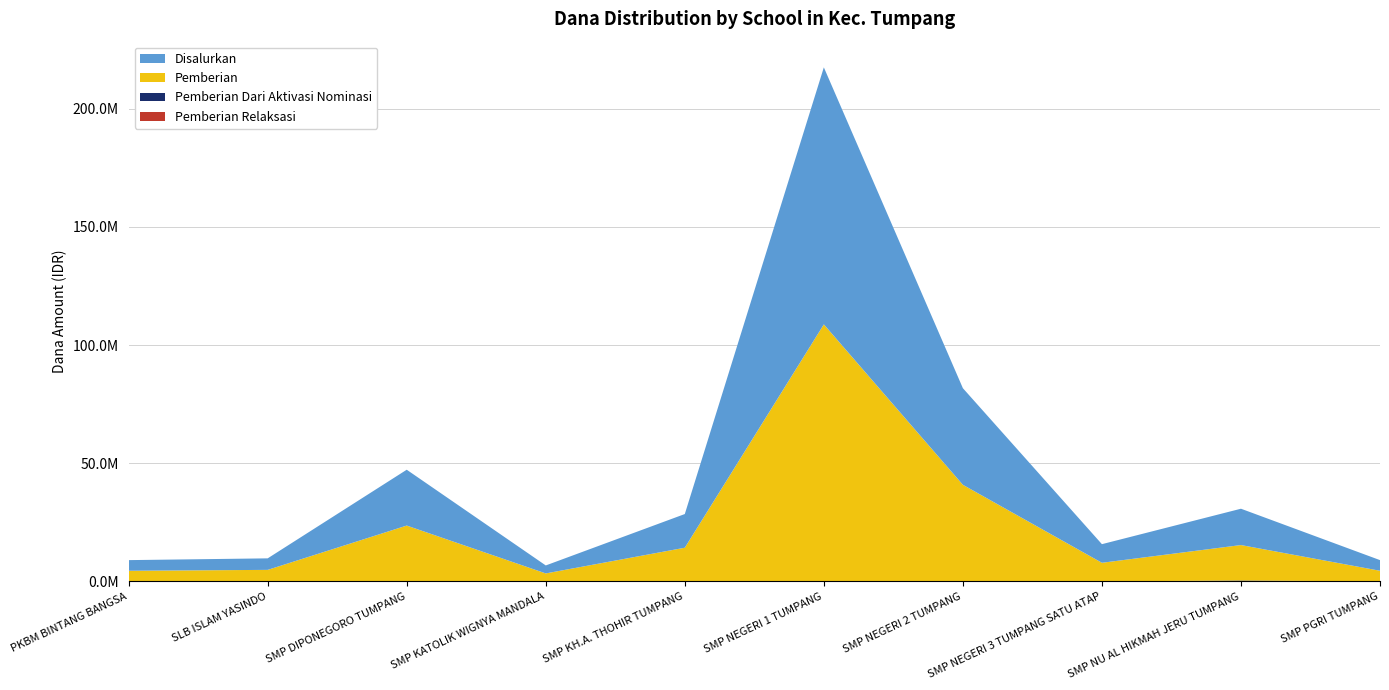

Reading left to right, transcribe all the data shown in this chart.

Pemberian Relaksasi: 0	0	0	0	0	0	0	0	0	0
Pemberian Dari Aktivasi Nominasi: 0	0	0	0	0	0	0	0	375000	0
Pemberian: 4500000	4875000	23625000	3375000	14250000	108750000	40875000	7875000	15000000	4500000
Disalurkan: 4500000	4875000	23625000	3375000	14250000	108750000	40875000	7875000	15375000	4500000